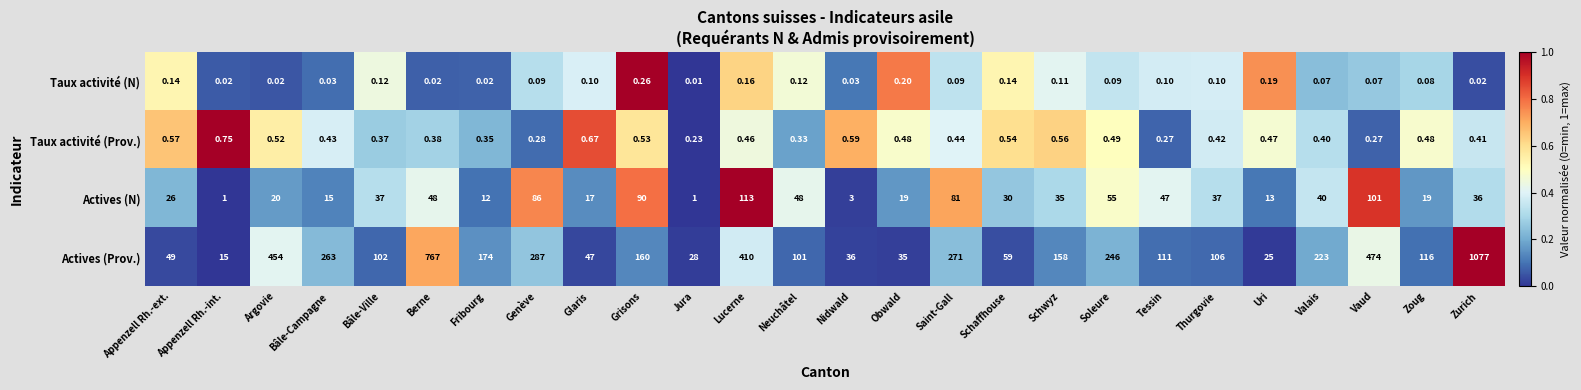

At which category is the sum across all series the highest?

Zurich